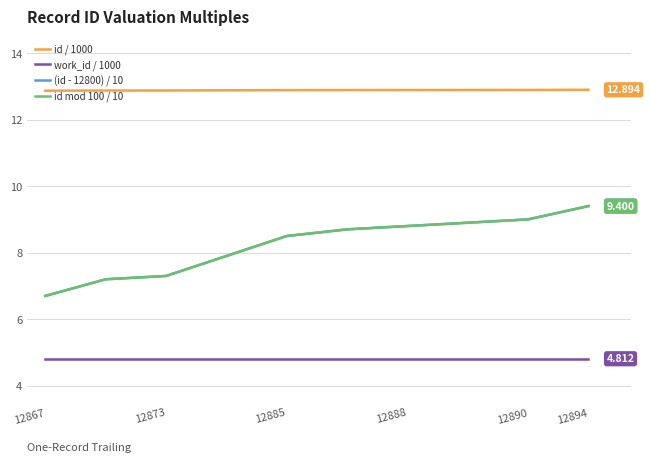

True or false: (id - 12800) / 10 and id / 1000 cross at least once.

False